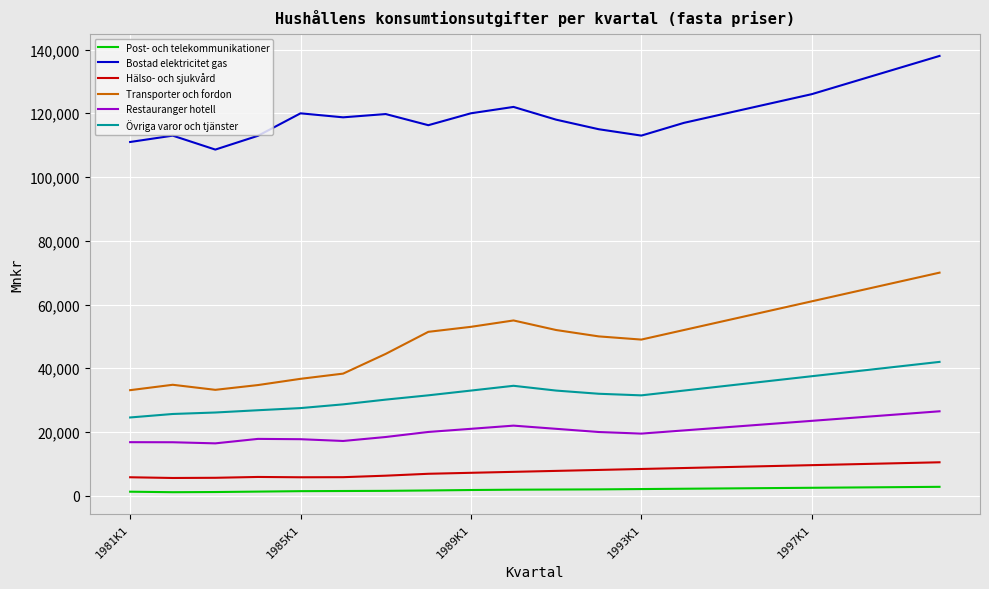

Is this an area chart (filled region under the line)?

No